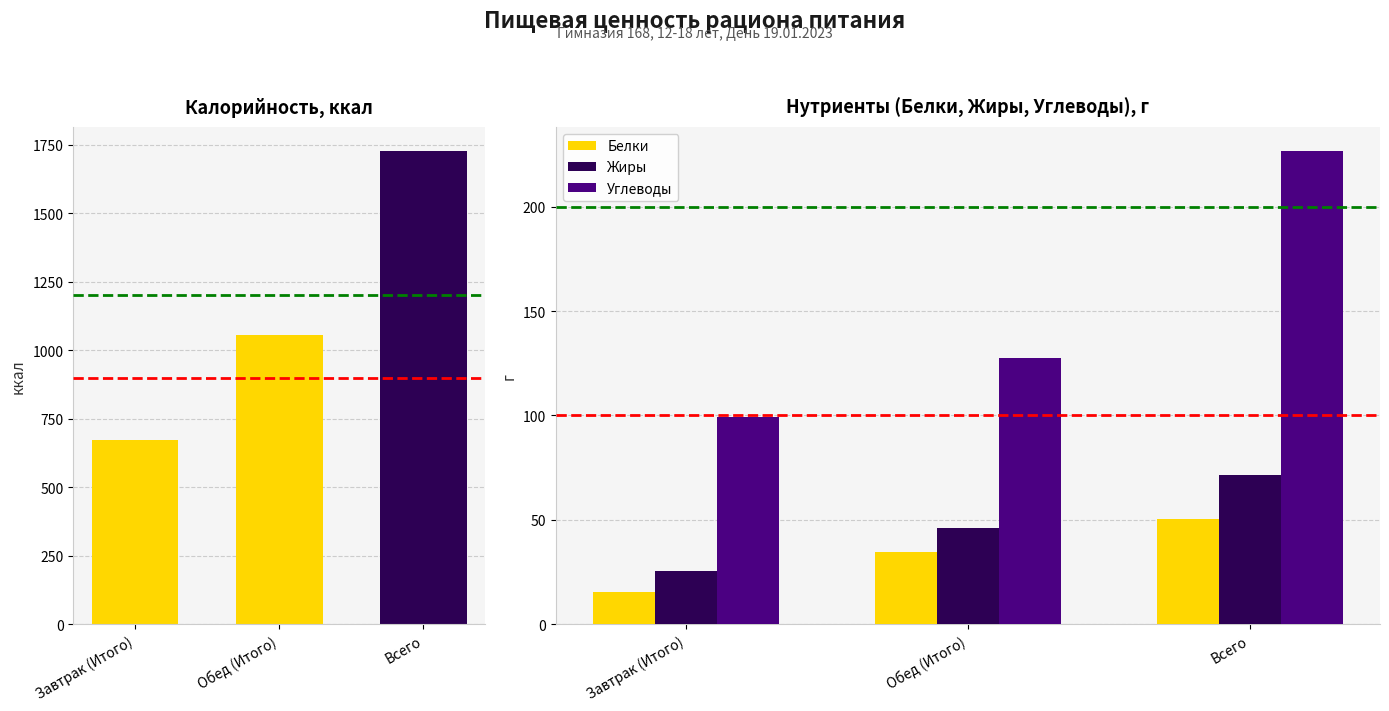

Which has a higher value, Завтрак (Итого) or Обед (Итого)?

Обед (Итого)